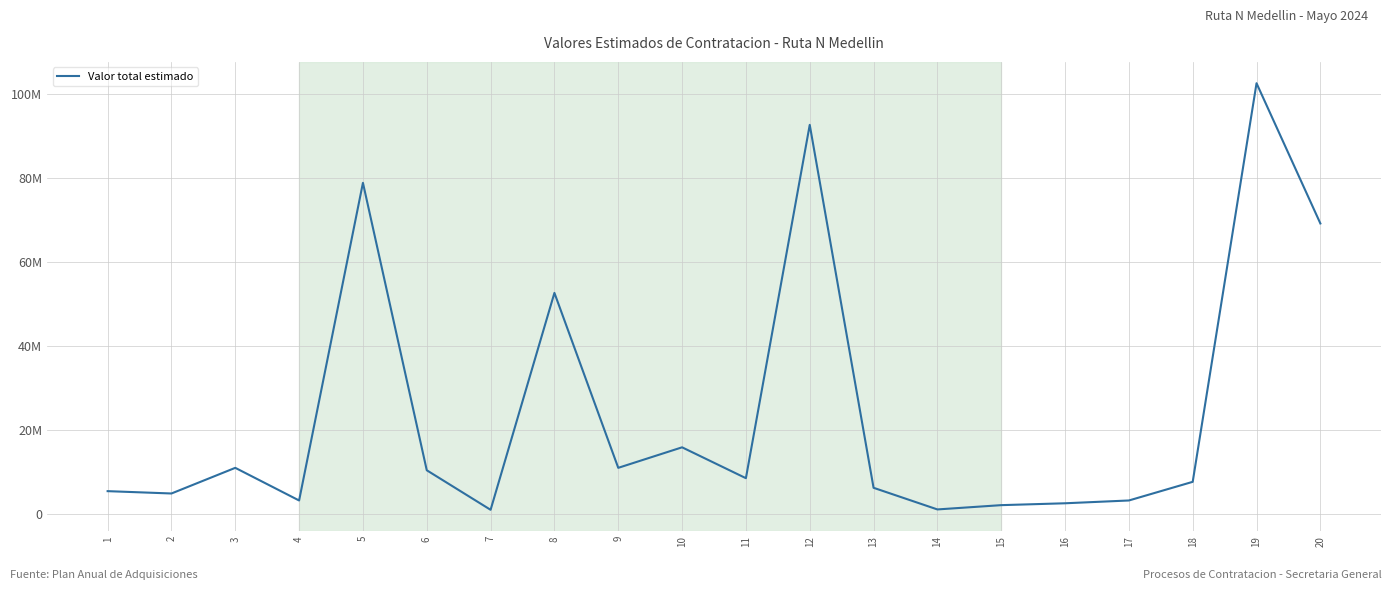

Does the chart have visible grid lines?

Yes